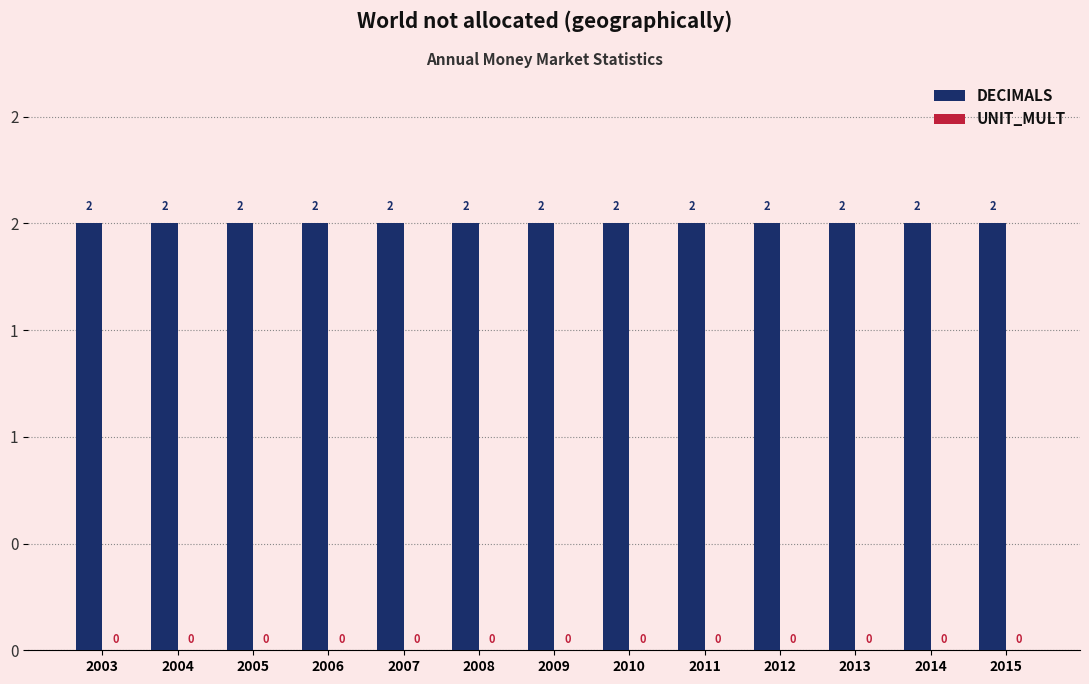

The UNIT_MULT series shows 0 at 2015. True or false?

True